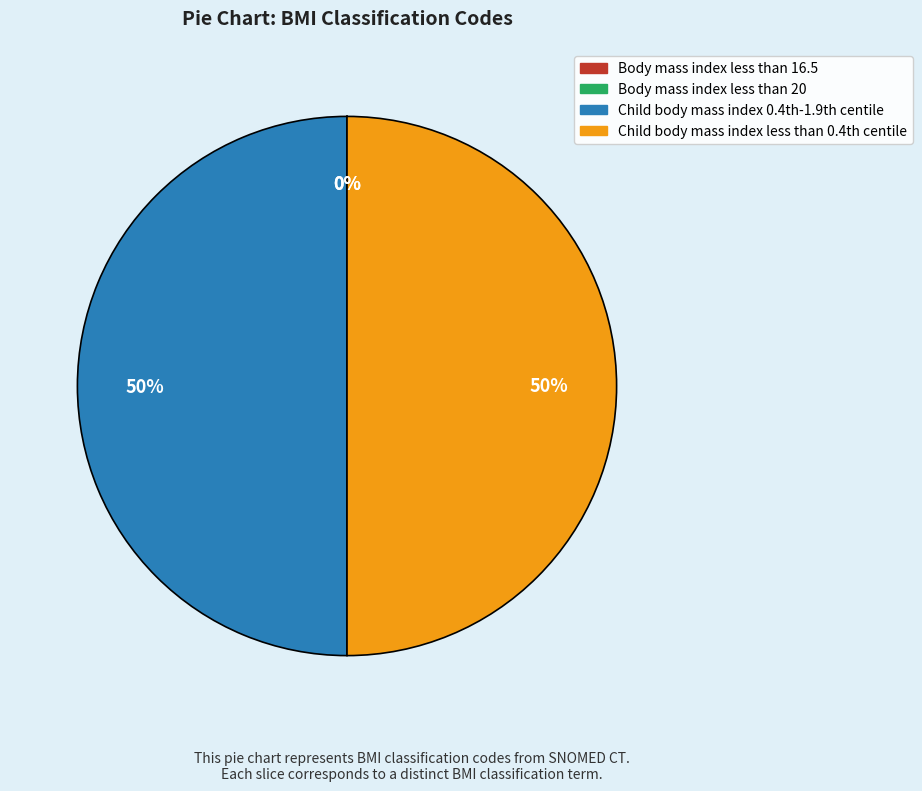

Which category has the smallest portion of the pie?

Body mass index less than 20